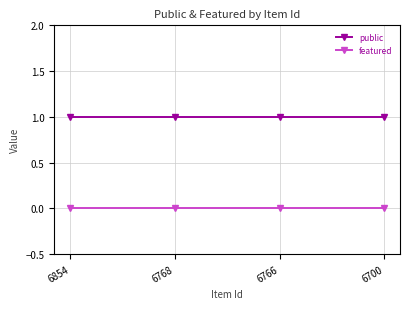

True or false: public and featured cross at least once.

False